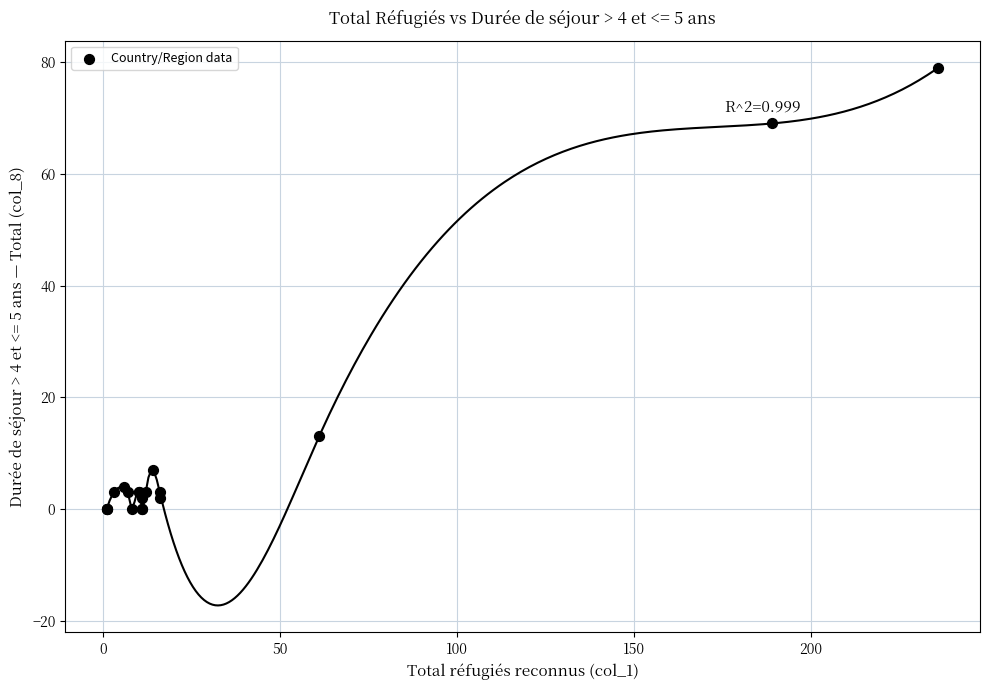

What Y value in the scatter plot is closest to 39?

13